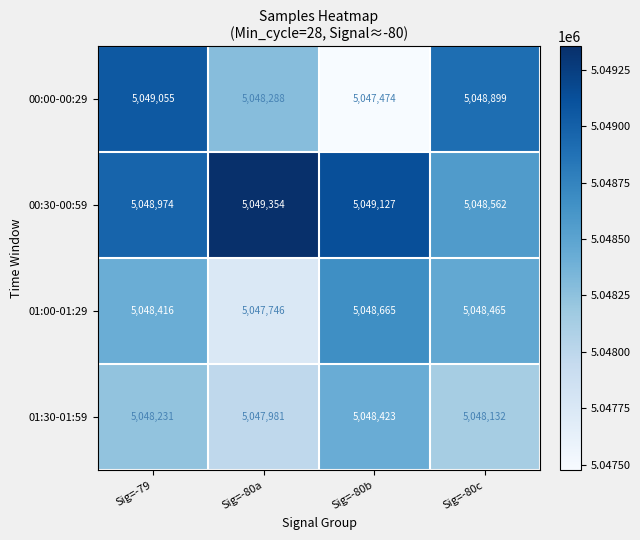

At which label does 00:00-00:29 first exceed 5048899?

Sig=-79